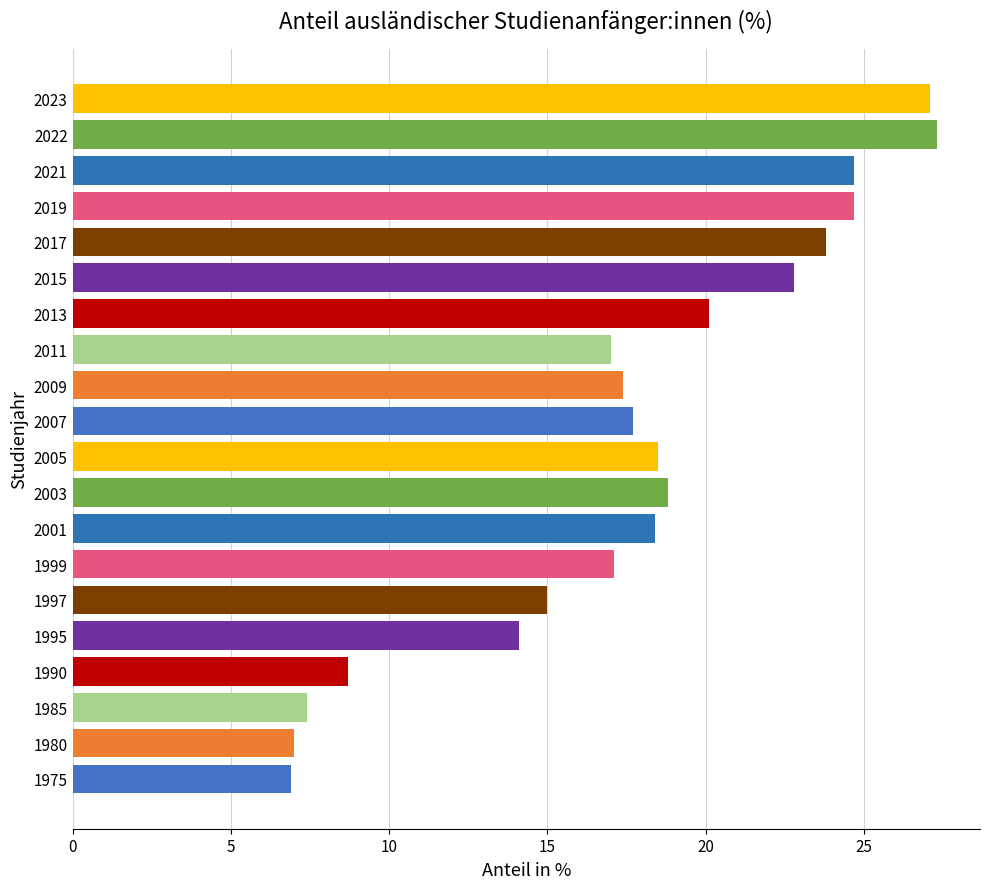

Between 2015 and 2013, which is larger?

2015